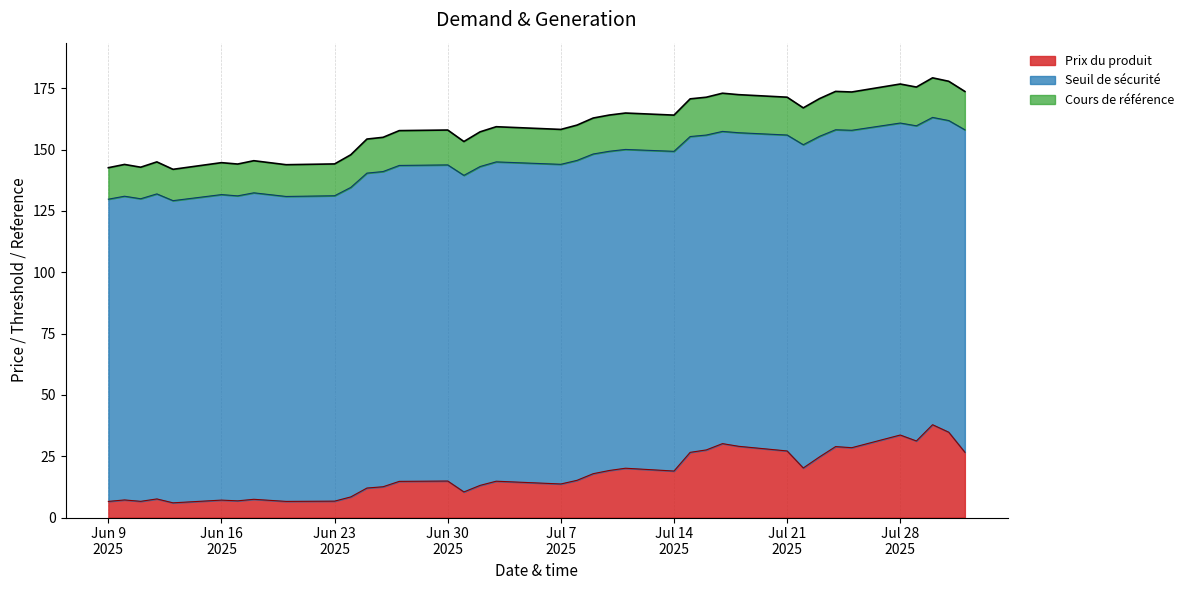

What are all the series names shown in the legend?

Prix du produit, Seuil de sécurité, Cours de référence